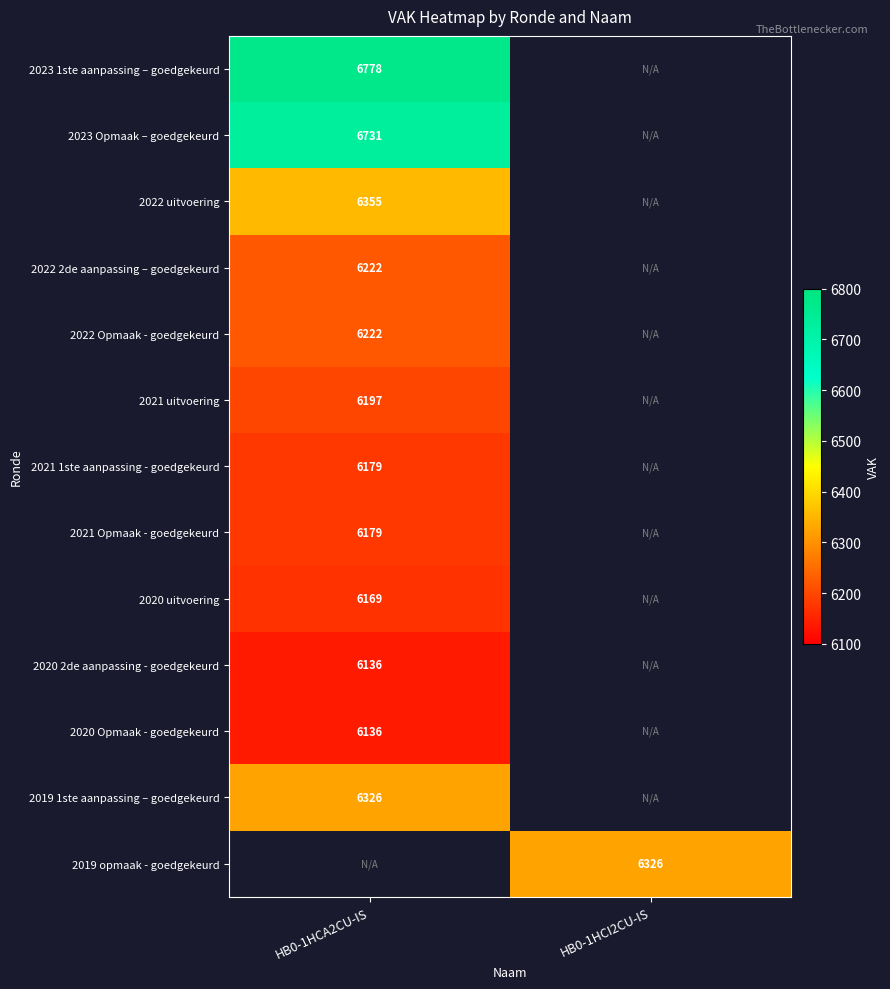

The 2020 Opmaak - goedgekeurd series shows 6136 at HB0-1HCA2CU-IS. True or false?

True